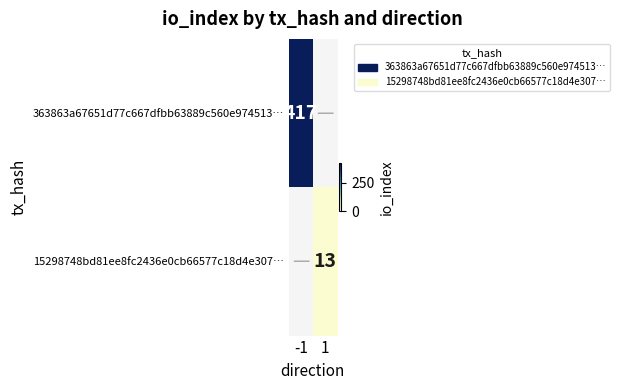

The 363863a67651d77c667dfbb63889c560e974513… series shows 290 at -1. True or false?

False